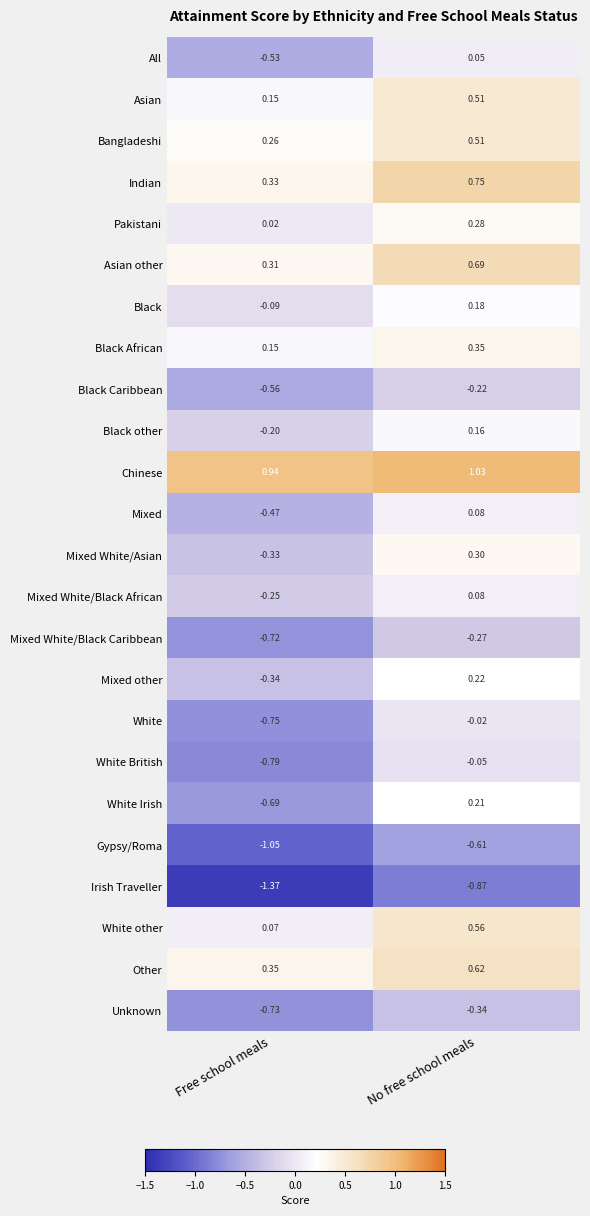

Which series has the largest total across all categories?

Chinese